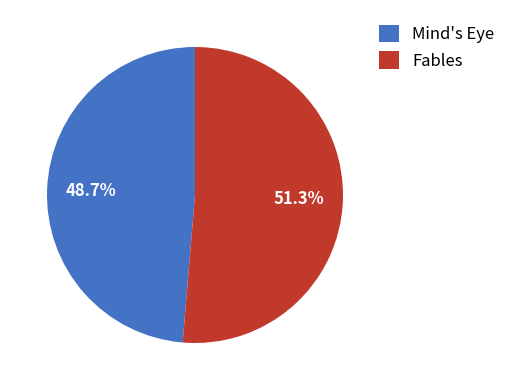

To the nearest percent, what is the difference between the Fables and Mind's Eye slice percentages?

3%